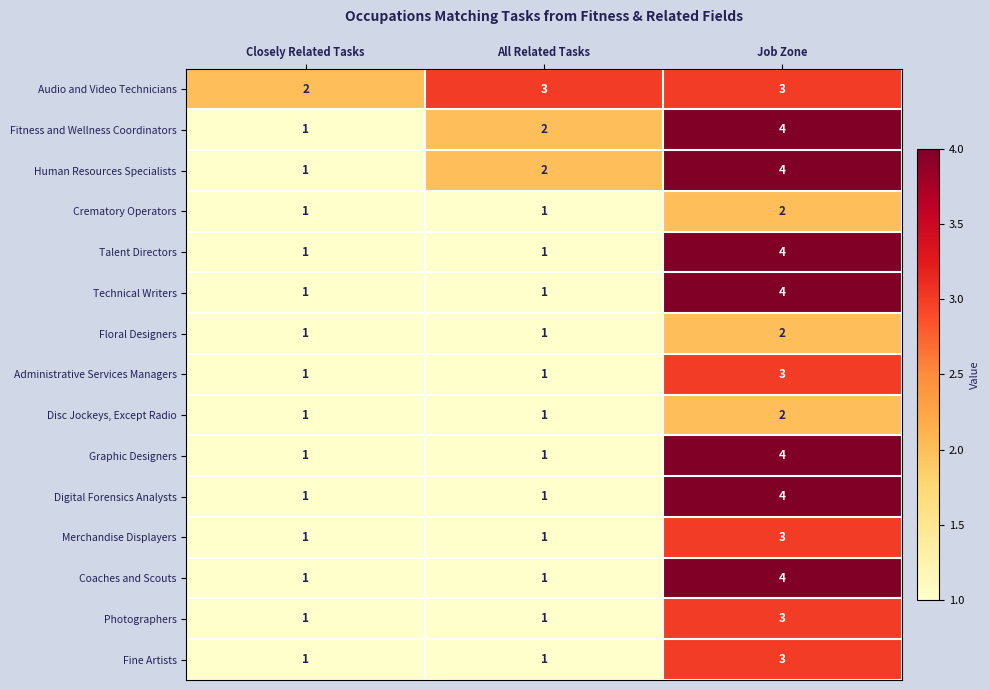

Count the number of categories in the chart.

3